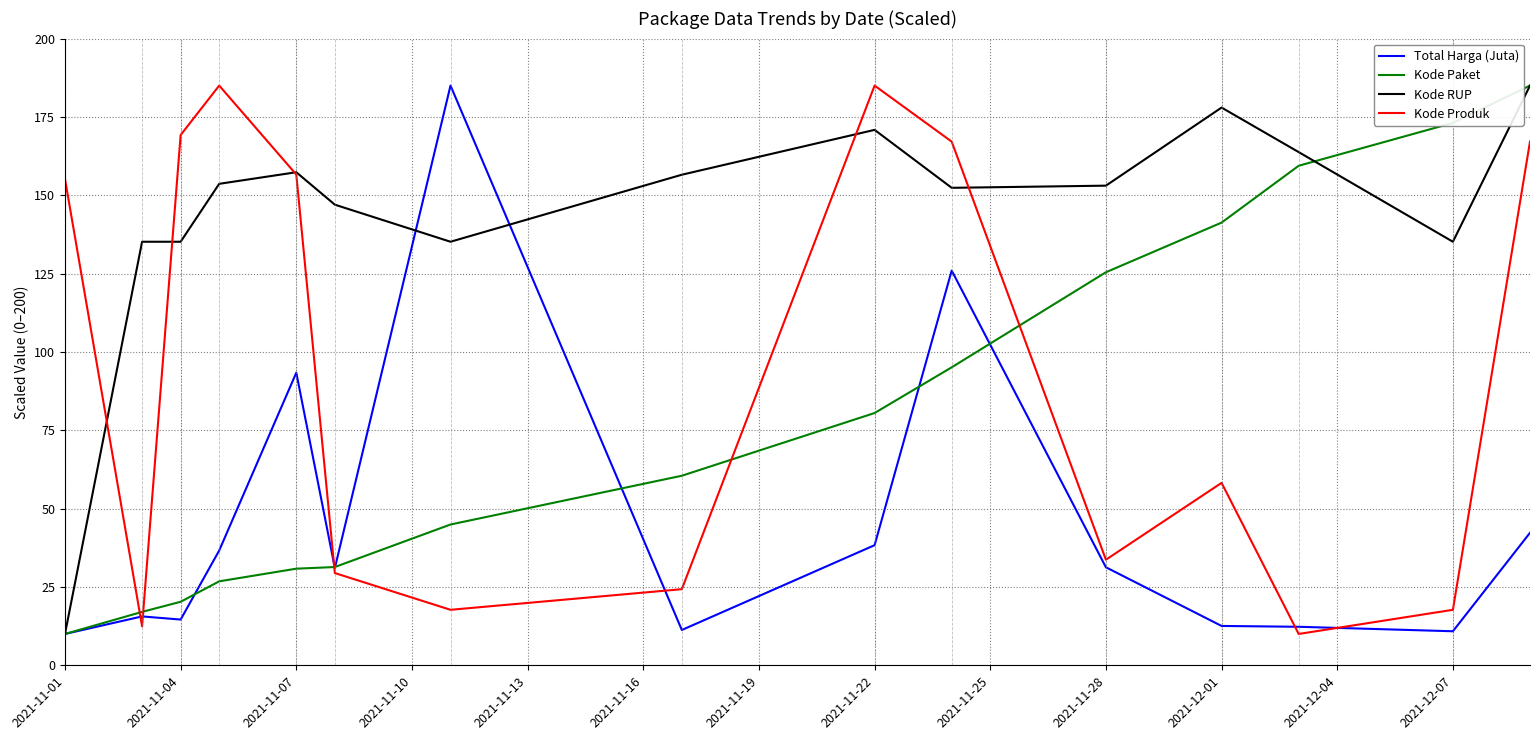

Which series has the largest total across all categories?

Kode RUP